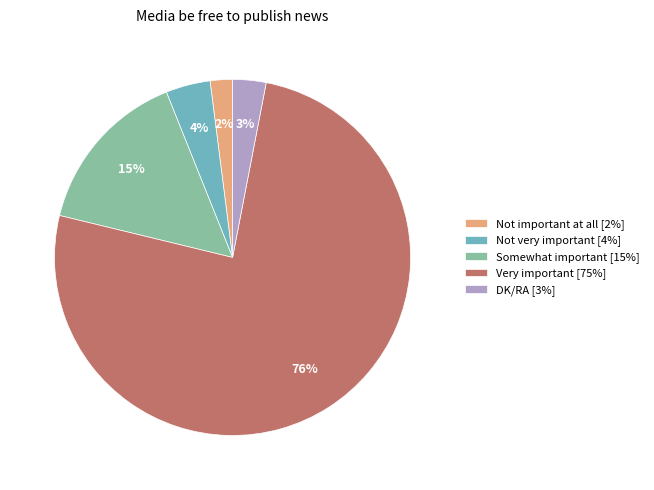

To the nearest percent, what portion does Somewhat important represent?

15%